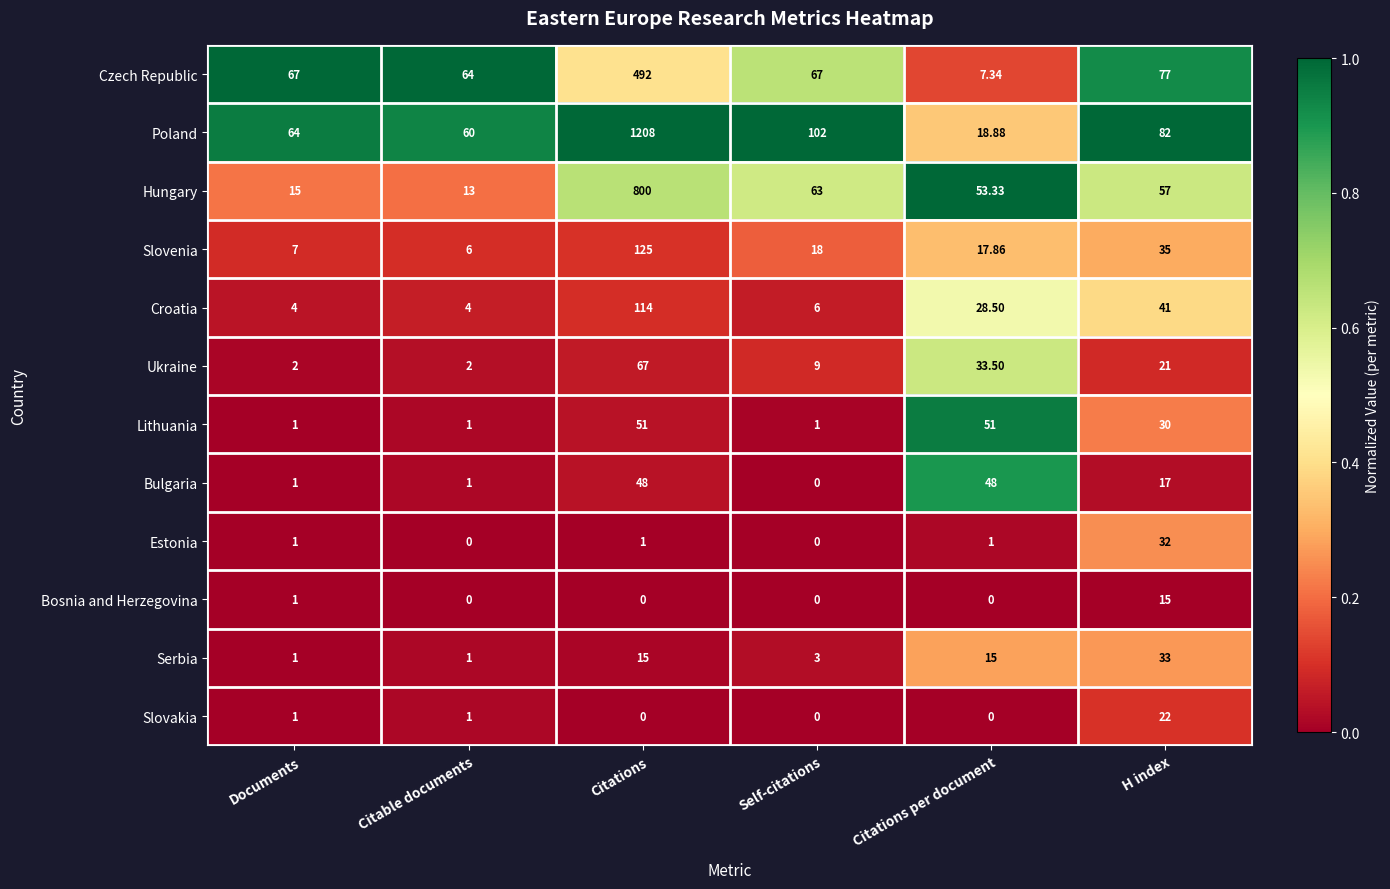

Rank the series by their maximum value, from highest to lowest.

Poland, Hungary, Czech Republic, Slovenia, Croatia, Ukraine, Lithuania, Bulgaria, Serbia, Estonia, Slovakia, Bosnia and Herzegovina